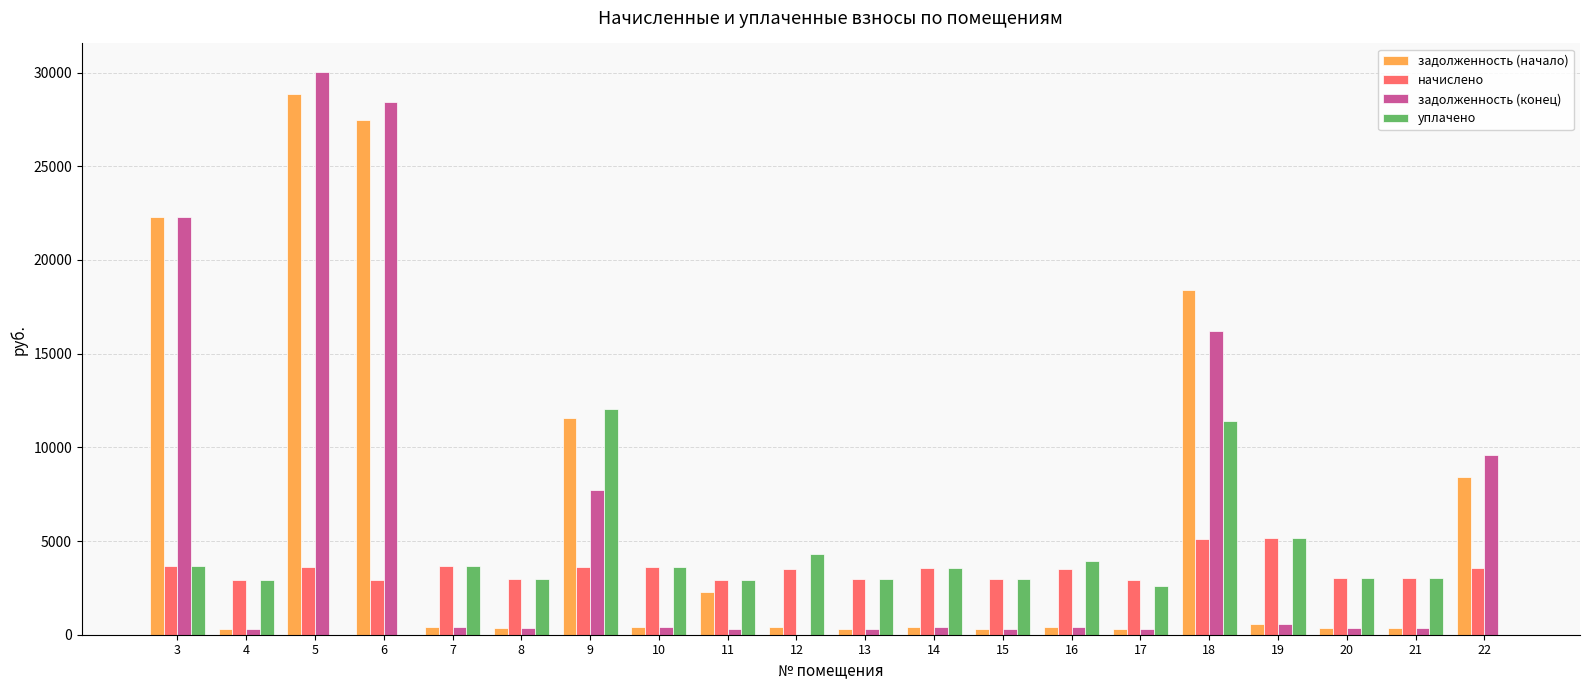

At which category is the sum across all series the highest?

5